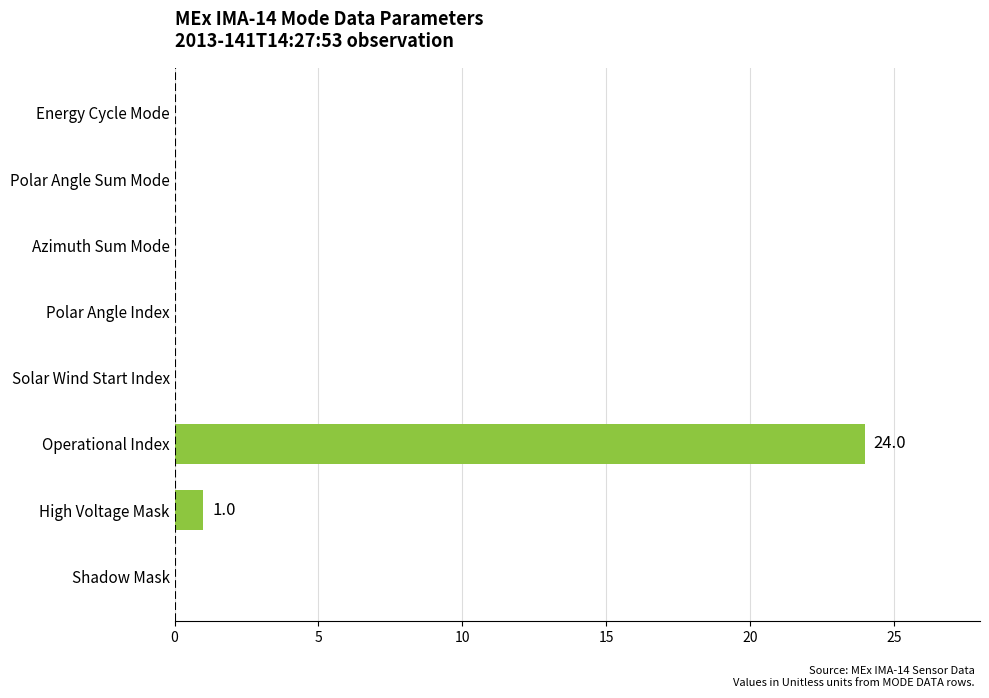

What is the greatest value displayed?

24